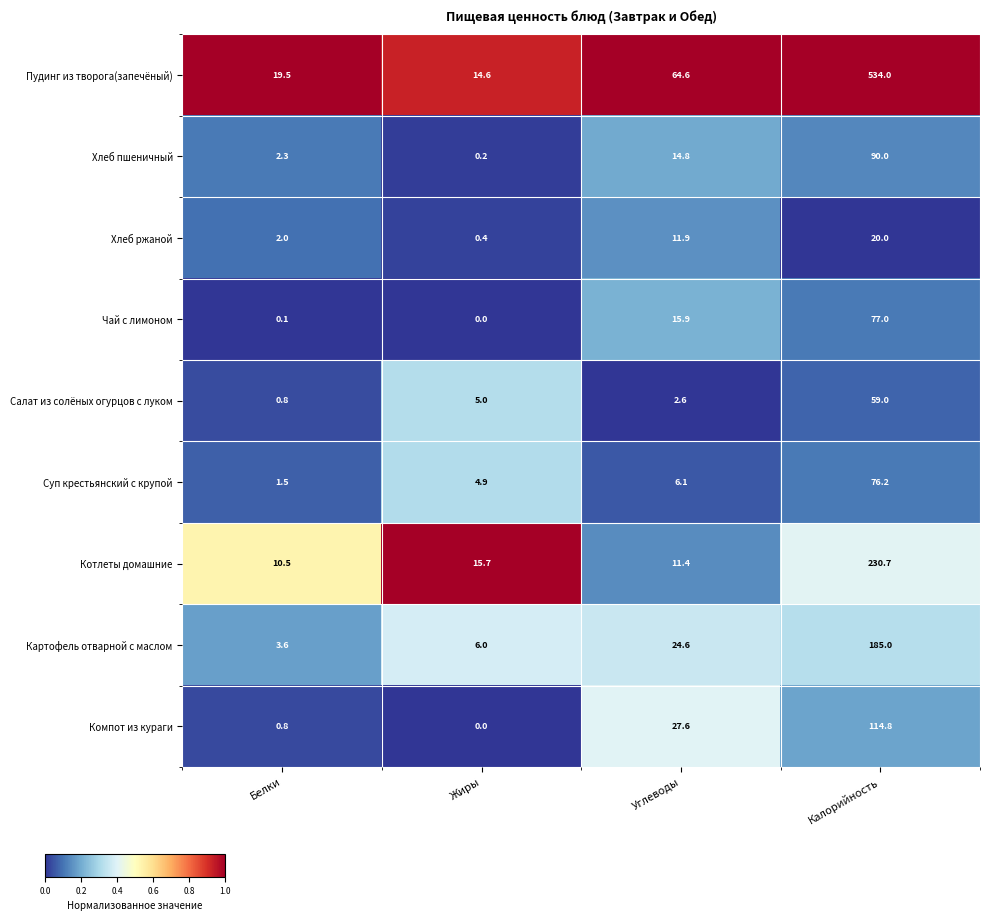

What is the sum of all Котлеты домашние values?

268.3